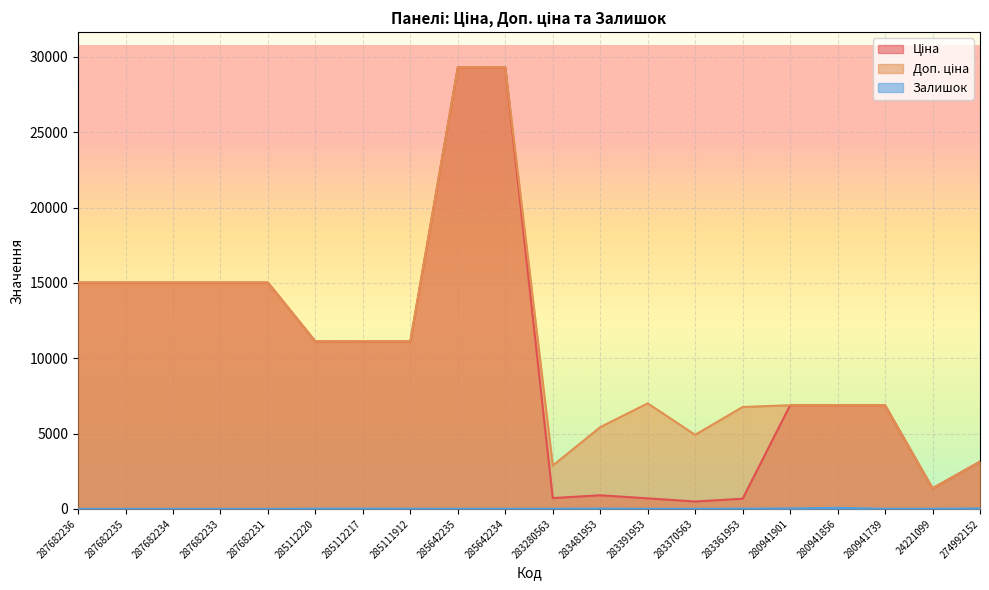

What is the maximum value for Доп. ціна?

29294.9